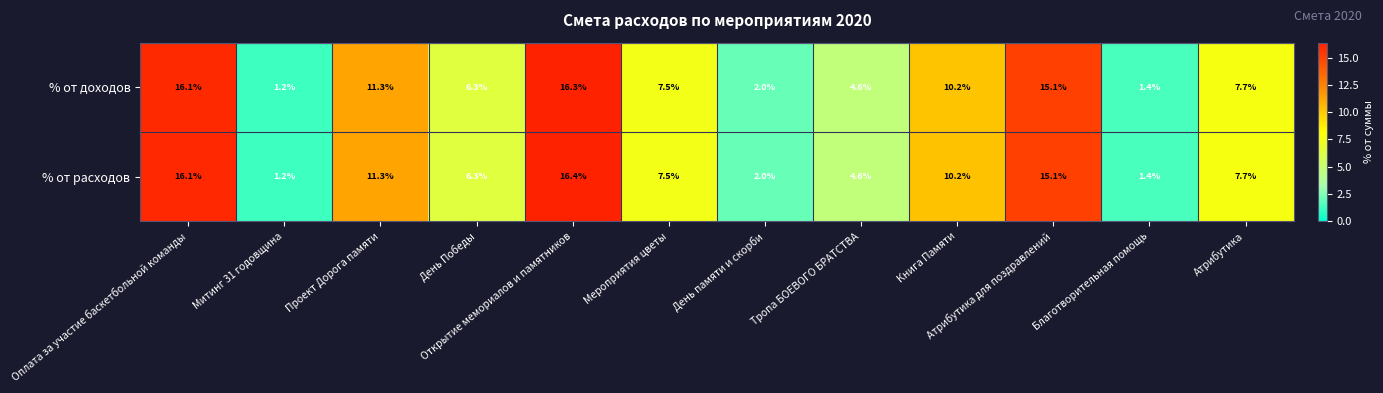

Rank the series by their average value, from highest to lowest.

% от расходов, % от доходов